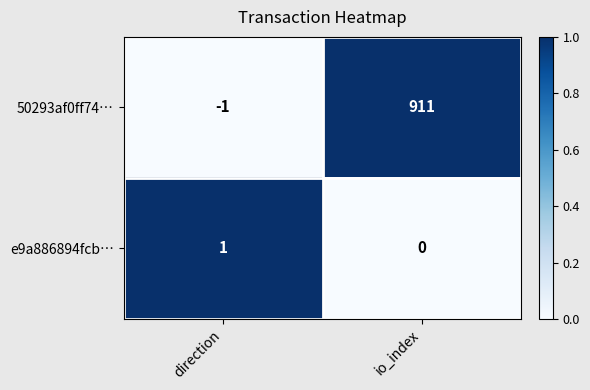

Count the number of data series in this chart.

2